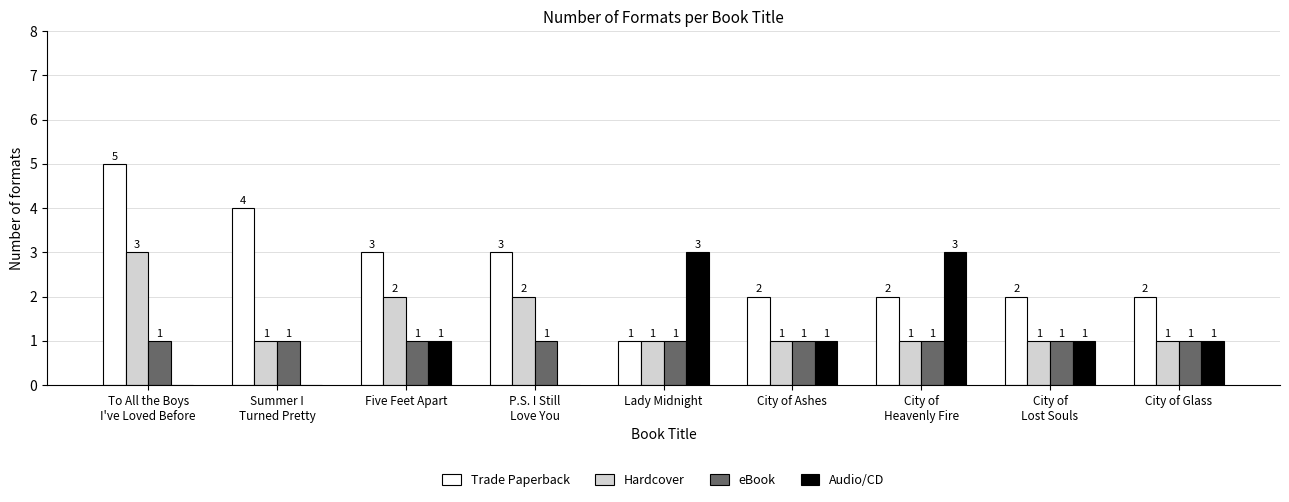

Which series has the largest total across all categories?

Trade Paperback